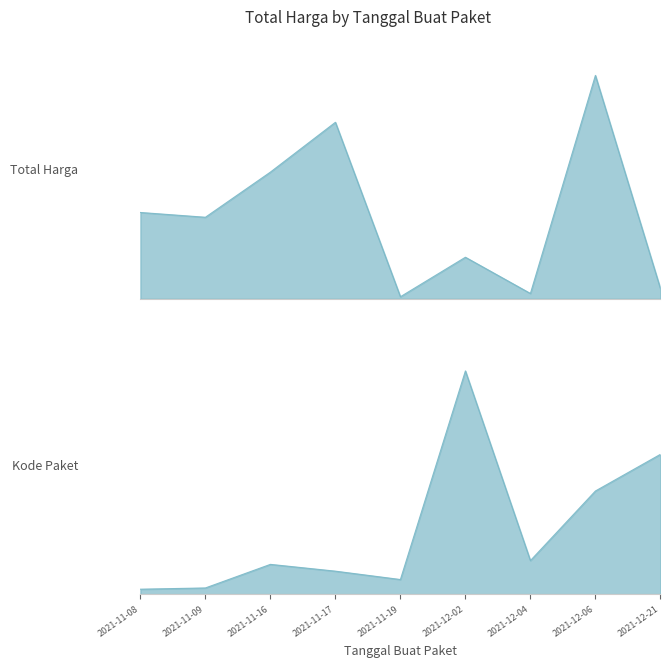

Does the chart display data point markers on the line(s)?

No